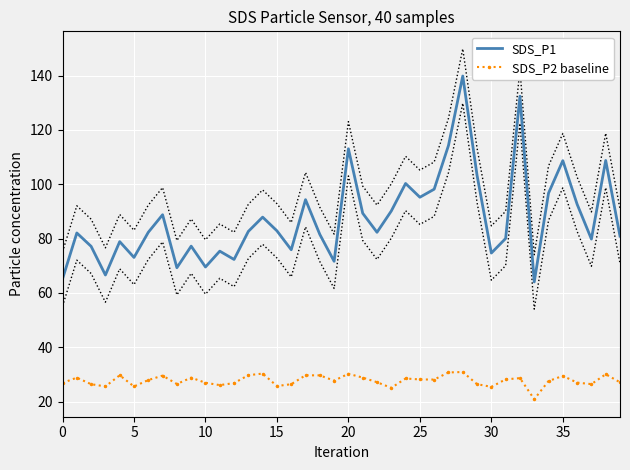

The SDS_P1 series shows 156.4 at 14. True or false?

False